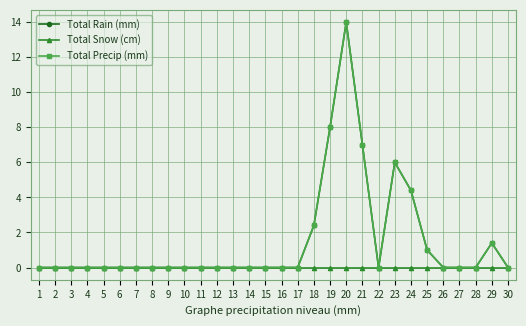

What is the difference between the second highest and minimum values in the Total Rain (mm) series?

8.0